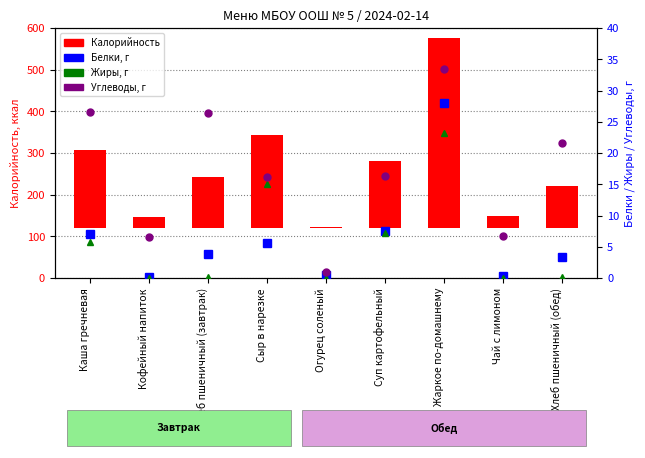

Where does the Углеводы, г series first go above 16?

Каша гречневая